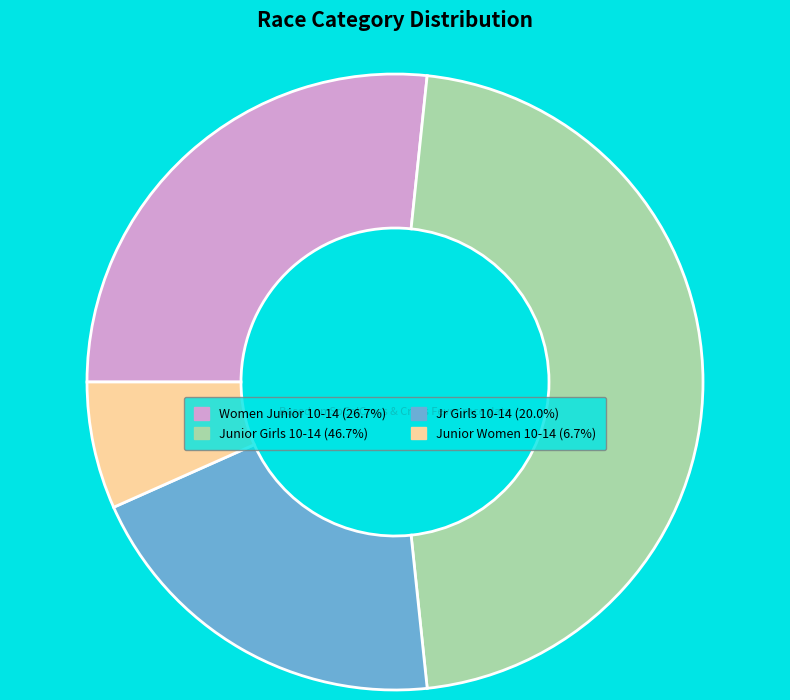

Do Women Junior 10-14 (26.7%) and Jr Girls 10-14 (20.0%) together represent more than half of the pie?

No